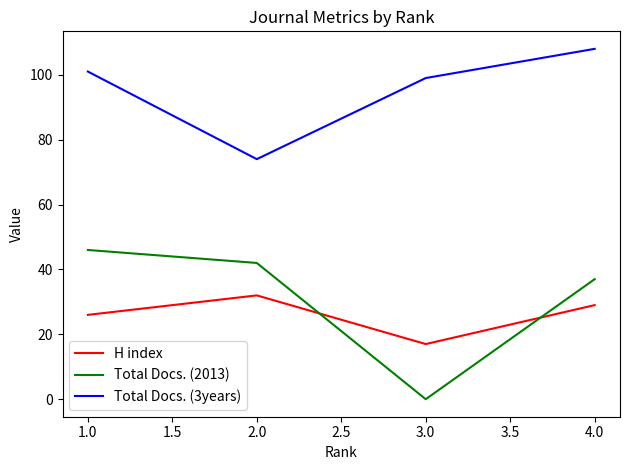

What are all the series names shown in the legend?

H index, Total Docs. (2013), Total Docs. (3years)